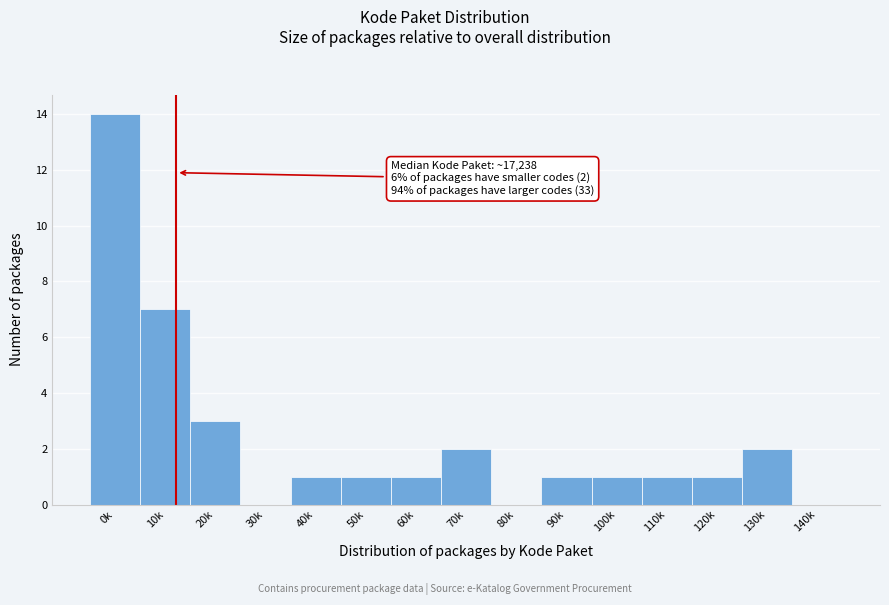

Reading left to right, extract all data points from this chart.

0k=14	10k=7	20k=3	30k=0	40k=1	50k=1	60k=1	70k=2	80k=0	90k=1	100k=1	110k=1	120k=1	130k=2	140k=0